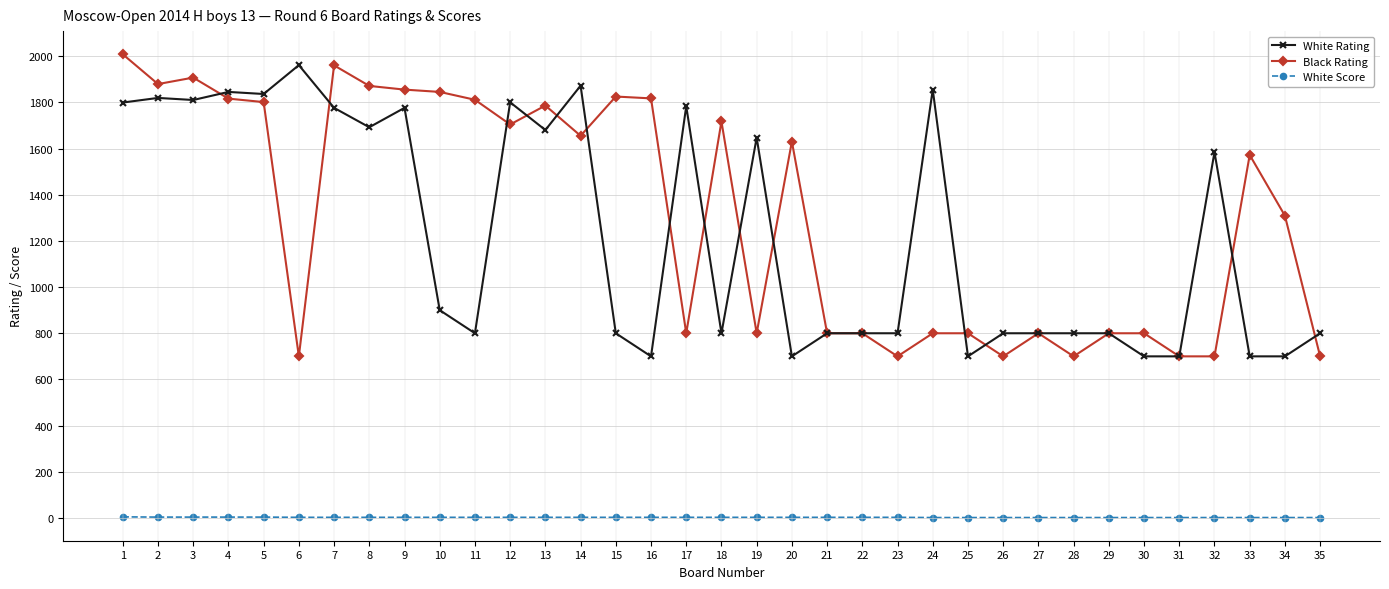

Does the chart display data point markers on the line(s)?

Yes